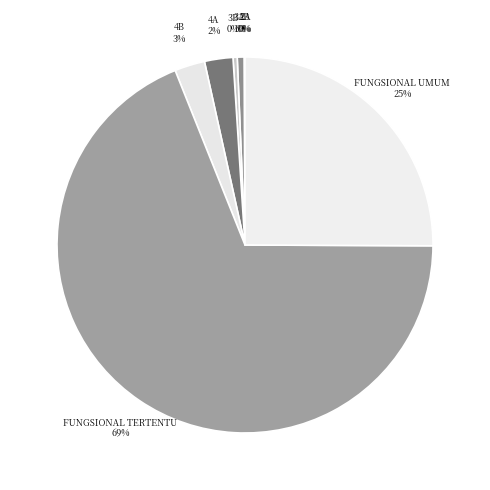

True or false: FUNGSIONAL TERTENTU accounts for 82% of the total.

False